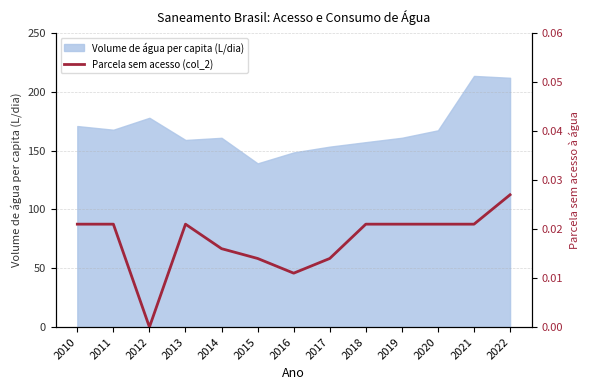

At which category does the chart reach its minimum across all series?

2012